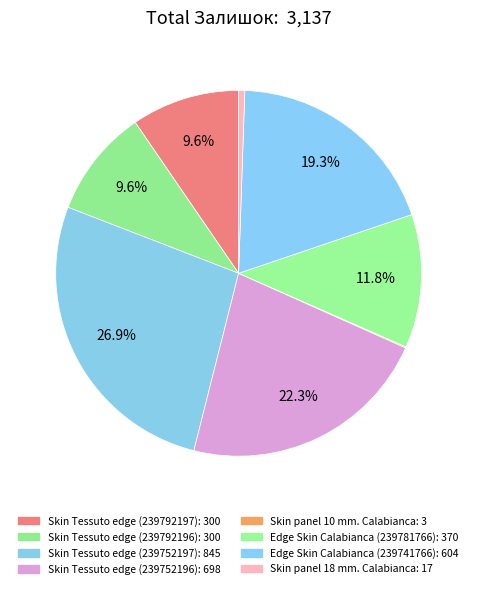

Rank the categories by value from highest to lowest.

Skin Tessuto edge (239752197), Skin Tessuto edge (239752196), Edge Skin Calabianca (239741766), Edge Skin Calabianca (239781766), Skin Tessuto edge (239792197), Skin Tessuto edge (239792196), Skin panel 18 mm. Calabianca, Skin panel 10 mm. Calabianca